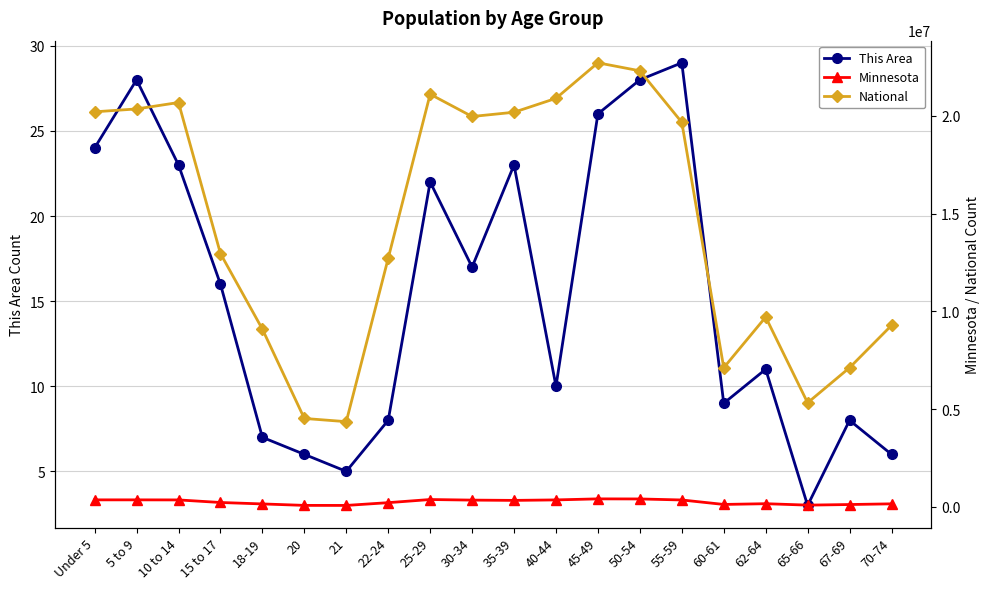

True or false: This Area and Minnesota intersect in this chart.

False